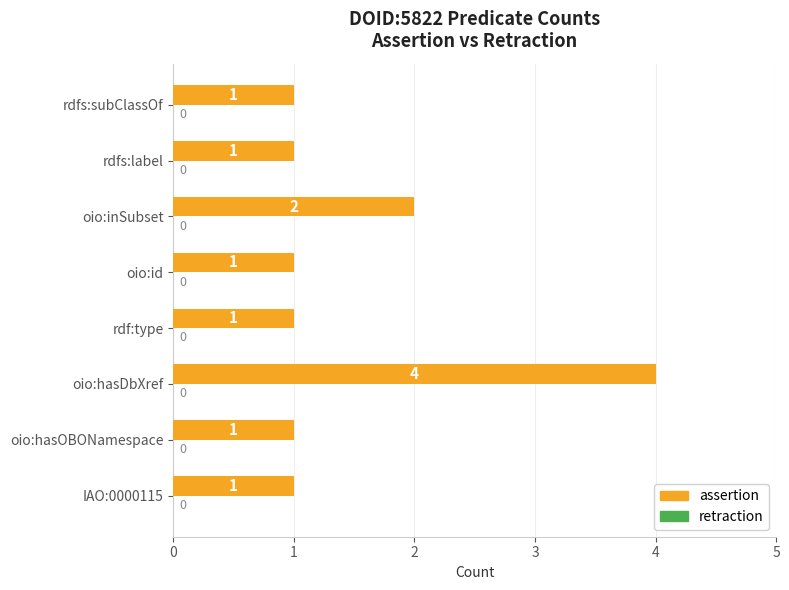

Approximately how many times larger is the value at rdfs:subClassOf compared to oio:hasOBONamespace?

1.0